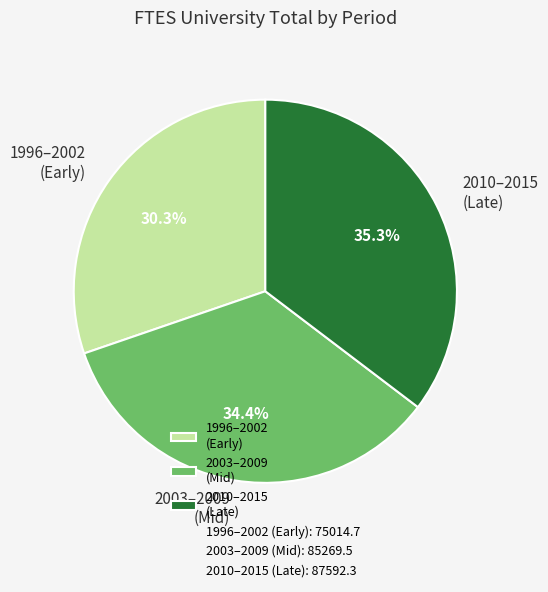

Combined, do 2003–2009 (Mid) and 2010–2015 (Late) account for over 50%?

Yes